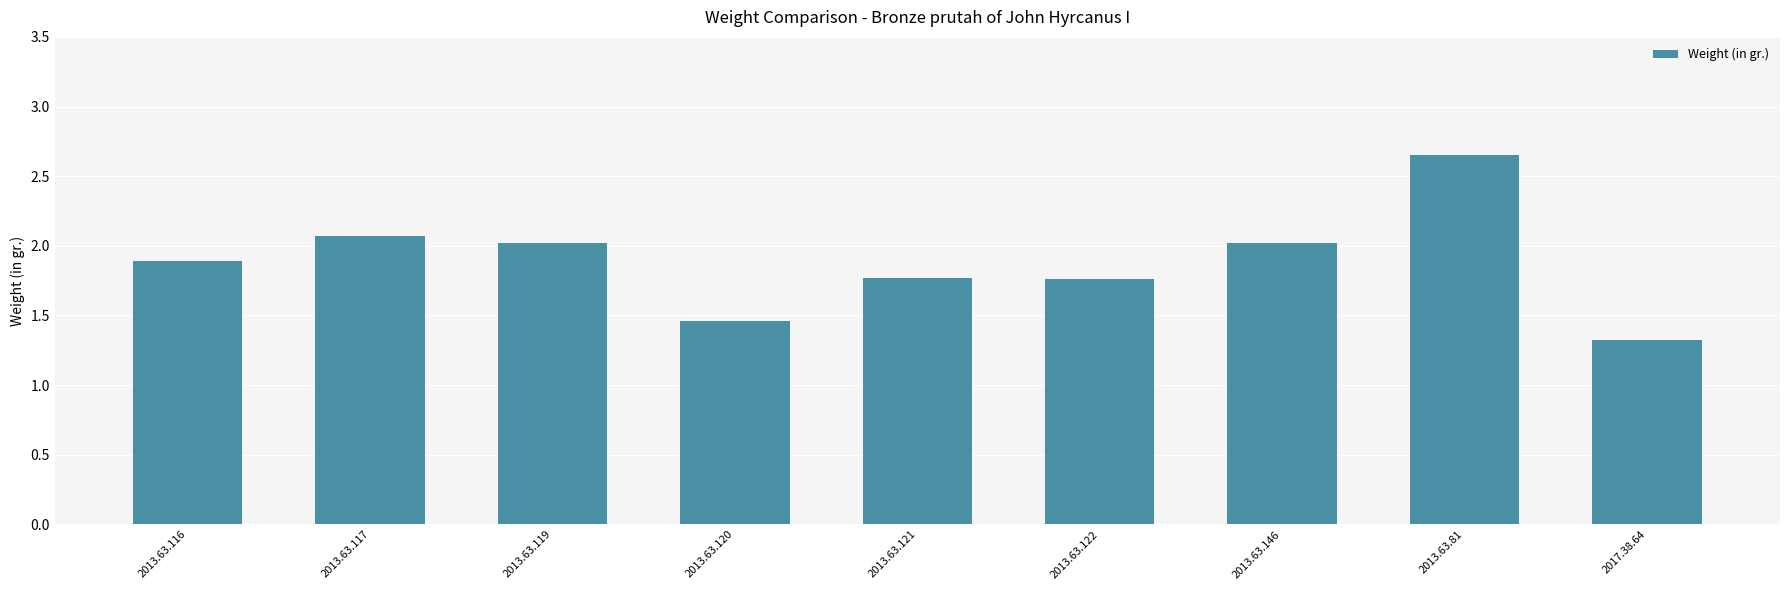

What is the difference between the values at 2013.63.117 and 2013.63.81?

0.6